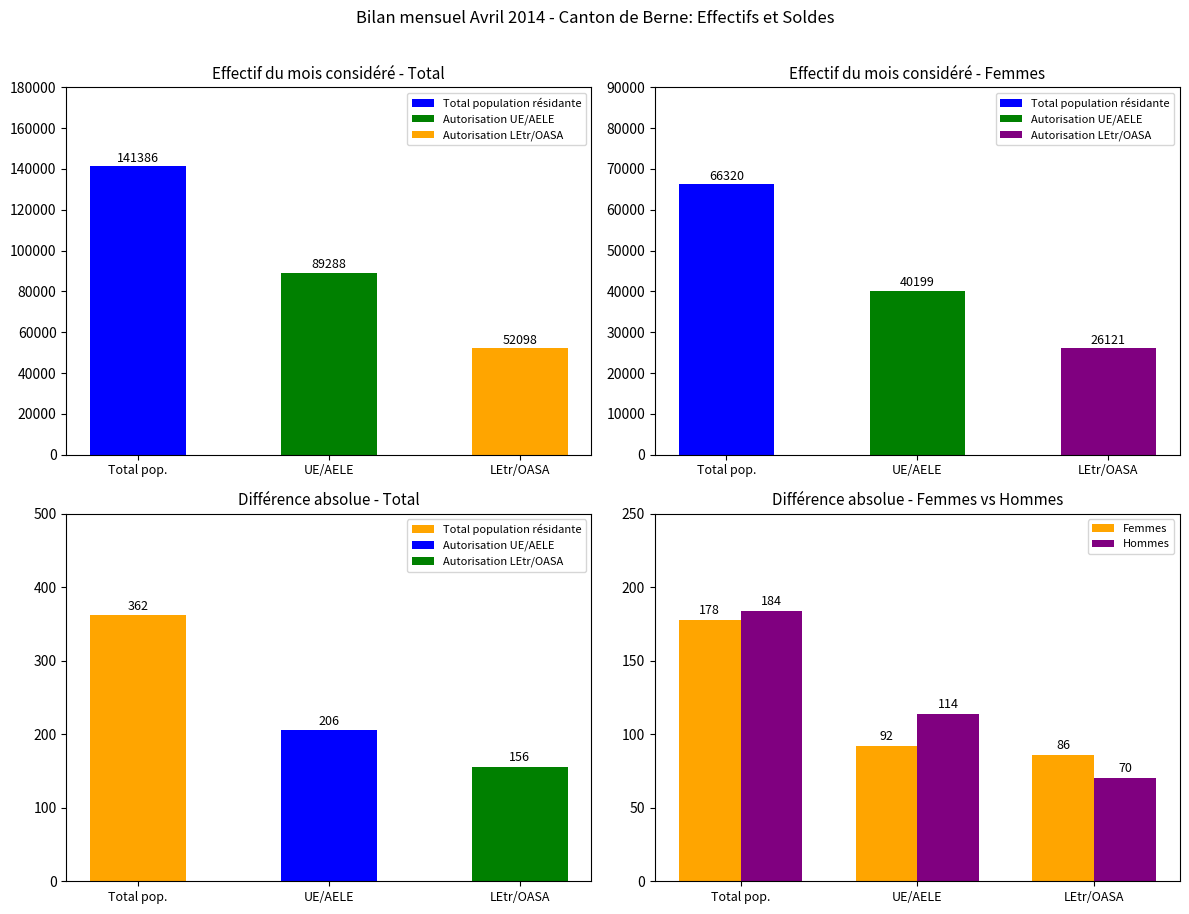

What is the label of the 2nd bar from the right?

Autorisation UE/AELE